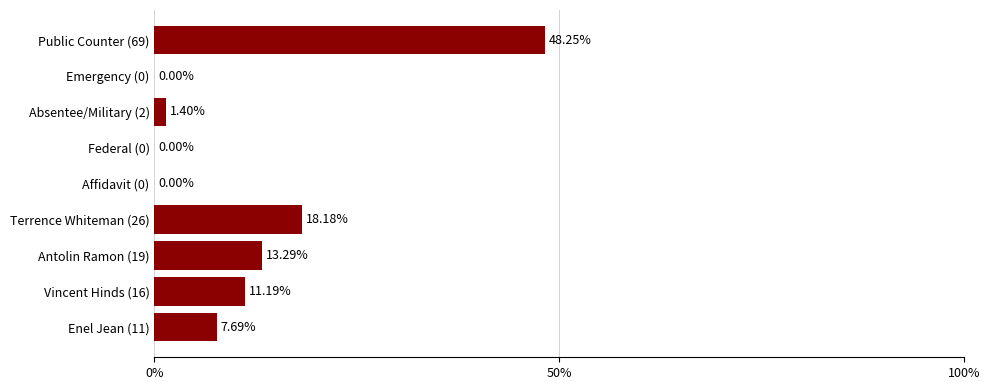

What is the sum of the values at Terrence Whiteman (26) and Antolin Ramon (19)?

31.5